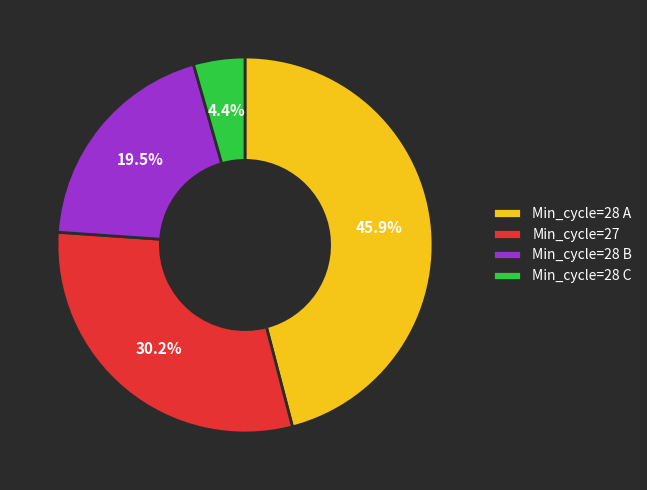

Approximately how many times larger is the value at Min_cycle=28 B compared to Min_cycle=27?

0.6